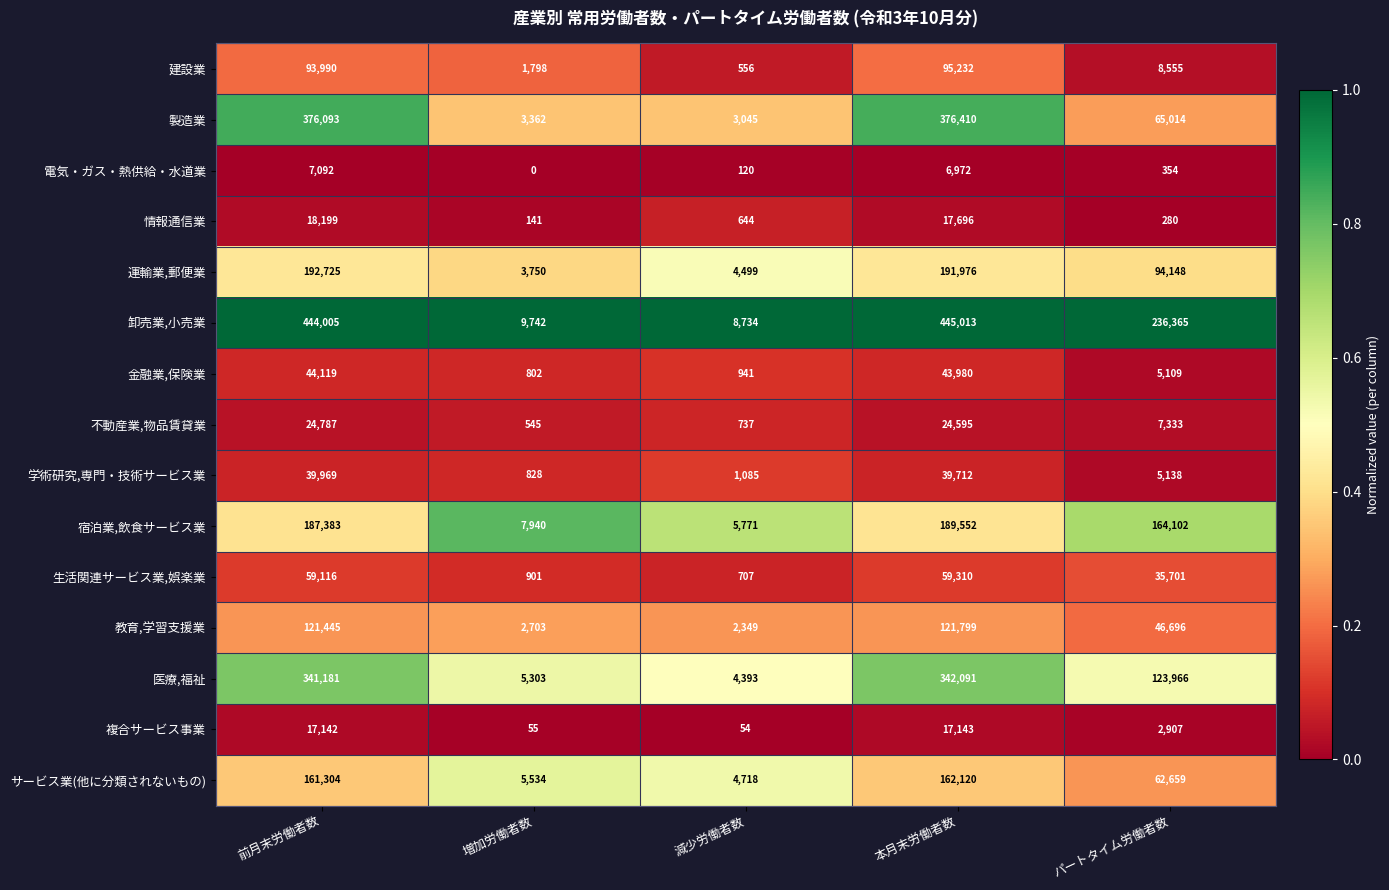

What is the difference between the second highest and second lowest values in the 建設業 series?

92192